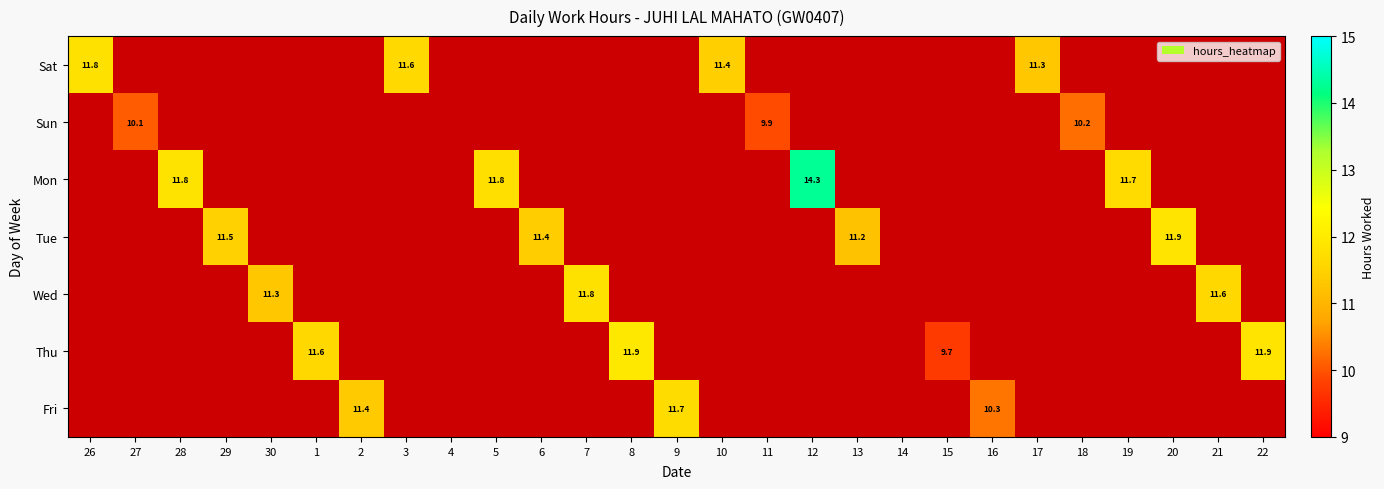

At how many categories does at least one series exceed 12?

1